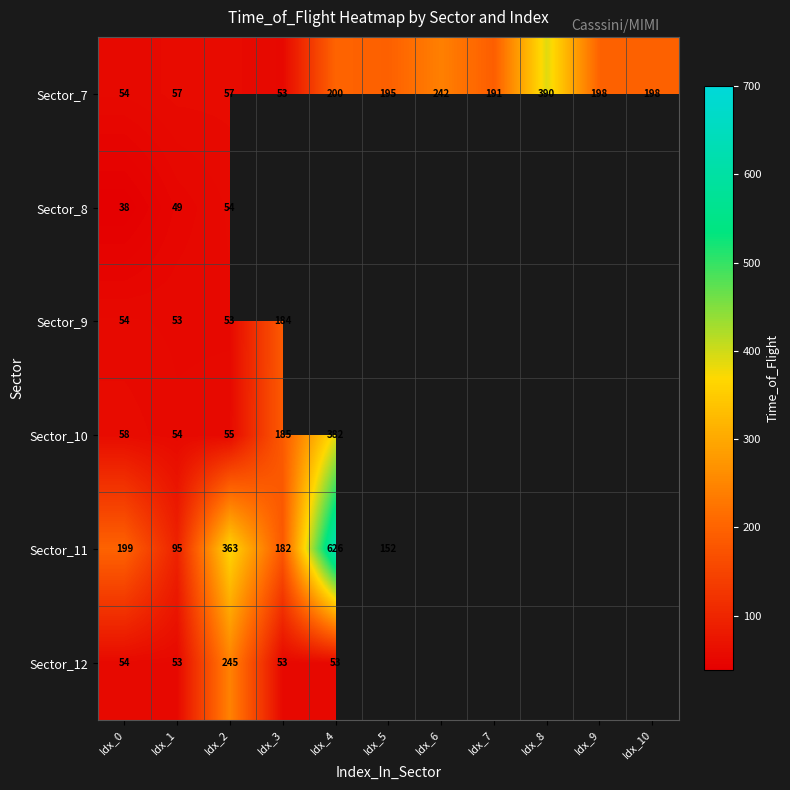

True or false: Sector_12 has a value of 54 at Idx_0.

True